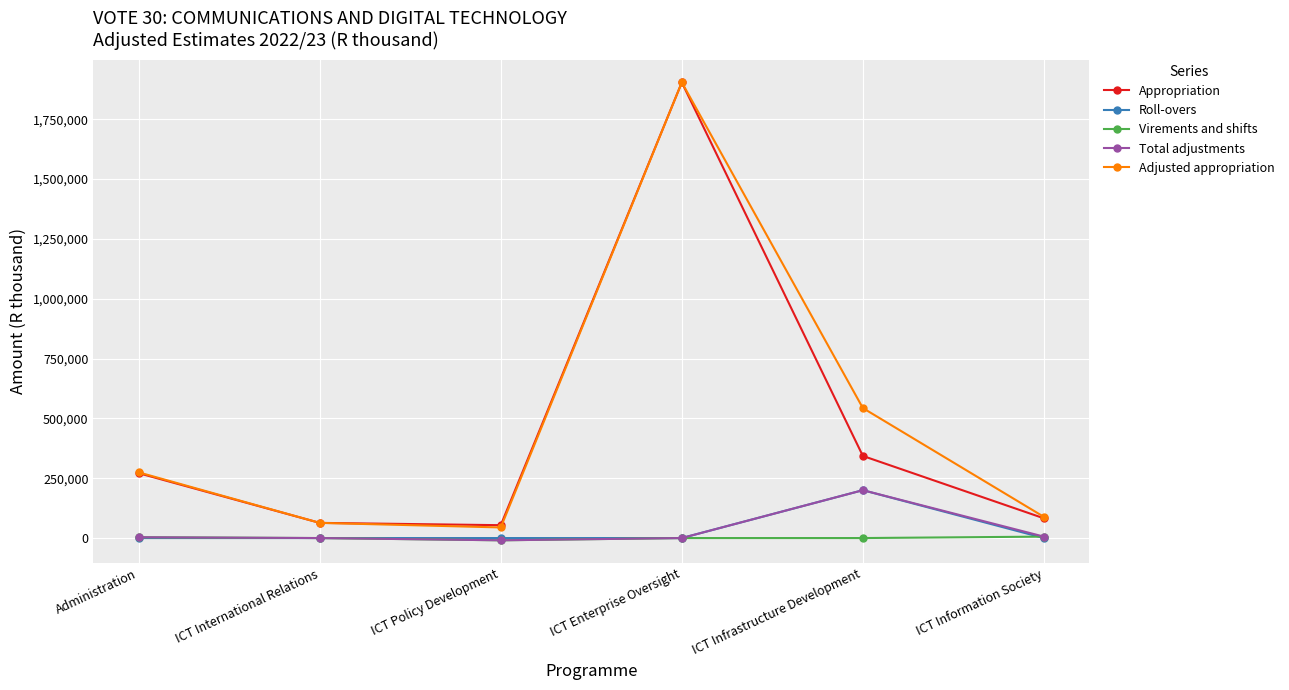

The Total adjustments series shows 0 at ICT Enterprise Oversight. True or false?

True